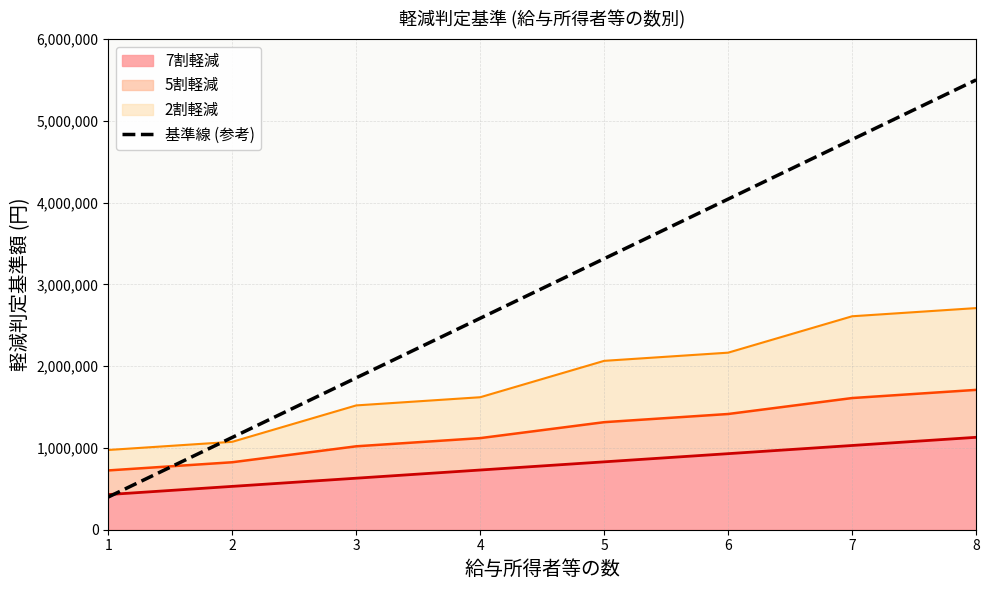

Which has a higher value, 5 or 8?

8